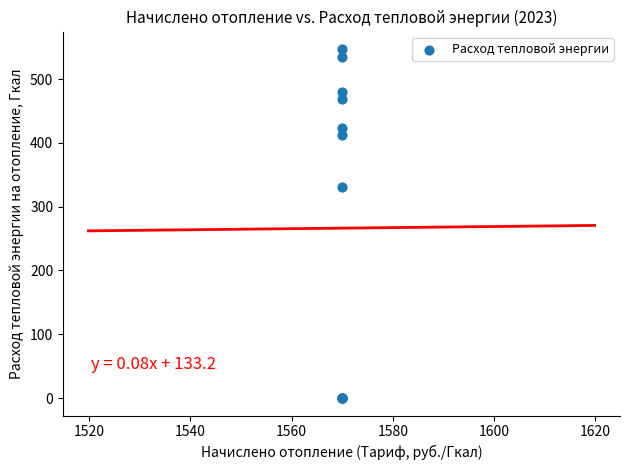

What Y value in the scatter plot is closest to 273?

330.3